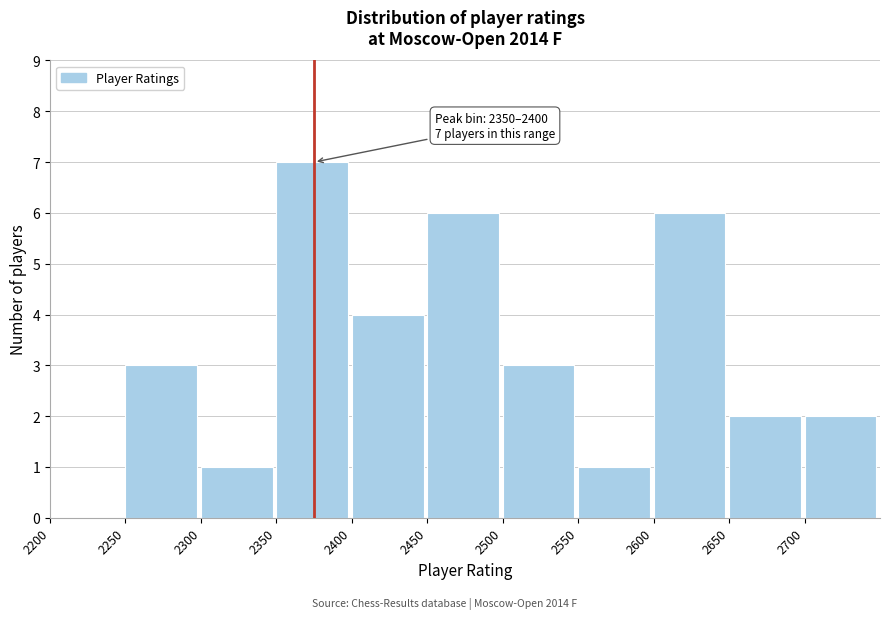

Over which range of the x-axis is the bar tallest?

2350 to 2400